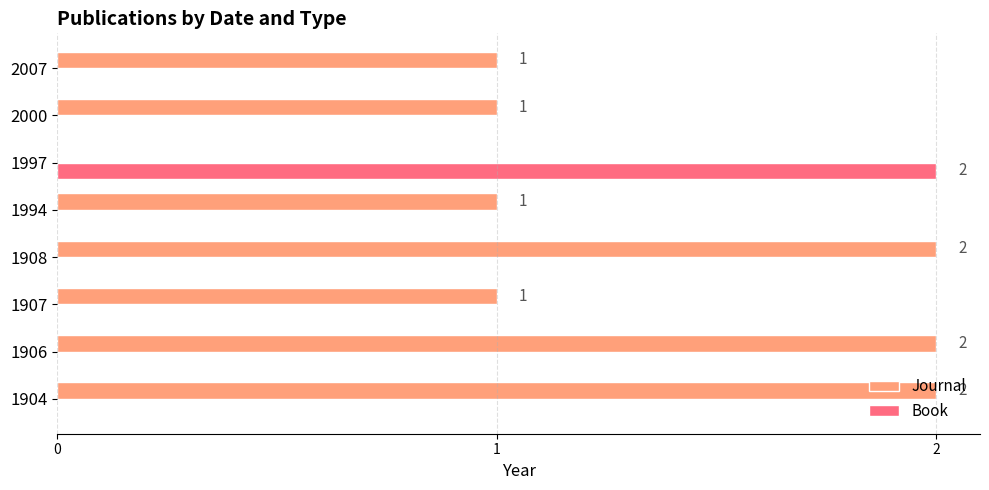

Which series has the largest total across all categories?

Journal